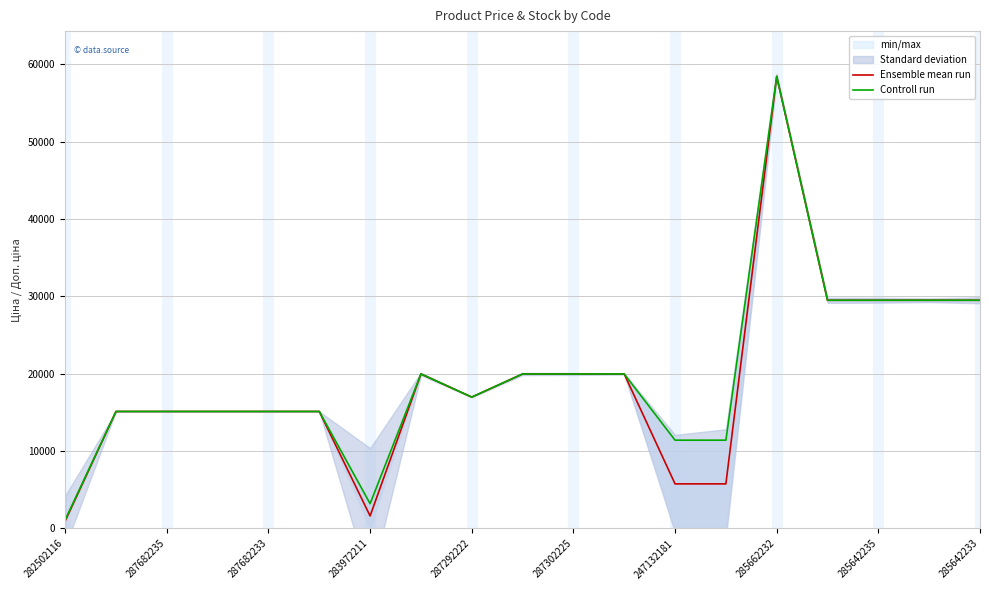

Which series has the largest total across all categories?

Controll run